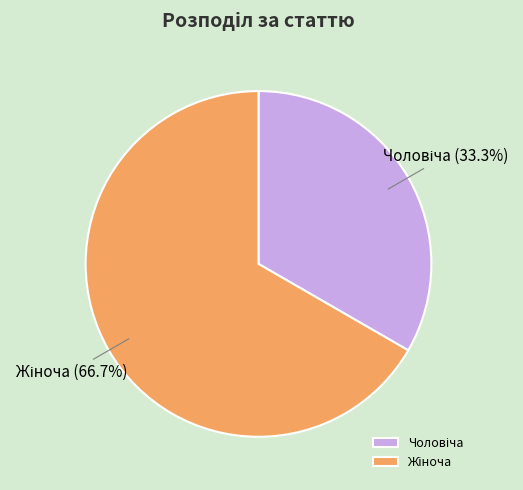

What is the change in value from Чоловіча to Жіноча?

+1